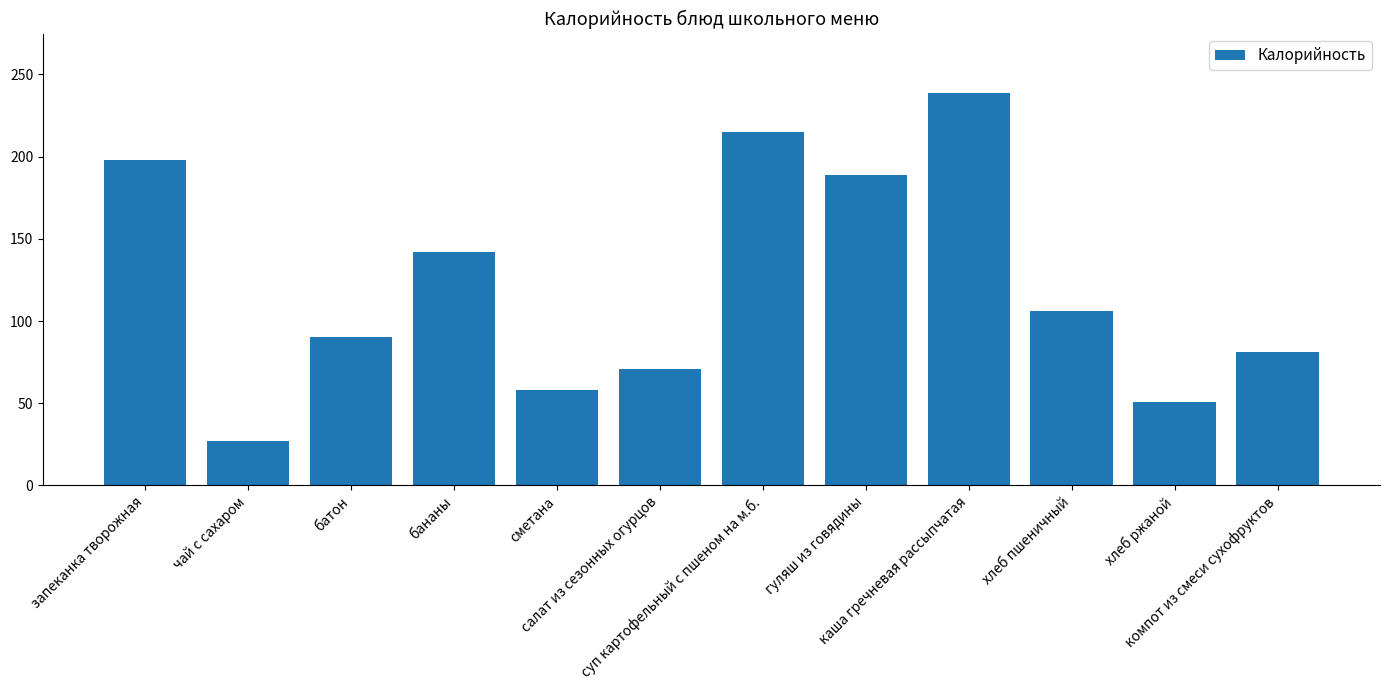

Reading left to right, what are all the values shown in this chart?

198	27	90	142	58	71	215	189	239	106	51	81